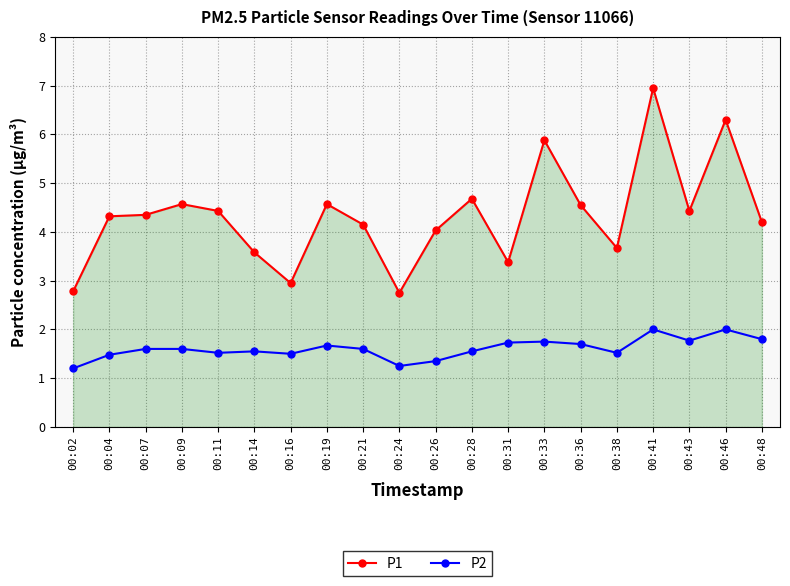

What value does the P1 series have at 00:09?

4.6